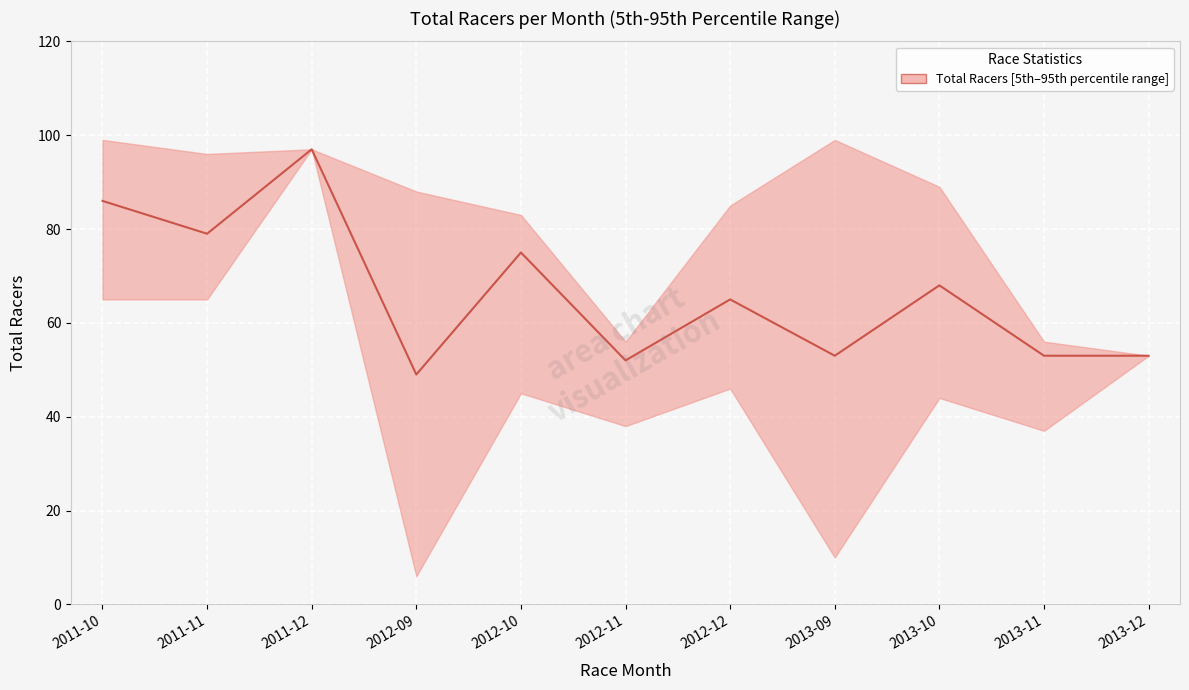

Rank the categories by value from lowest to highest.

2012-09, 2012-11, 2013-09, 2013-11, 2013-12, 2012-12, 2013-10, 2012-10, 2011-11, 2011-10, 2011-12